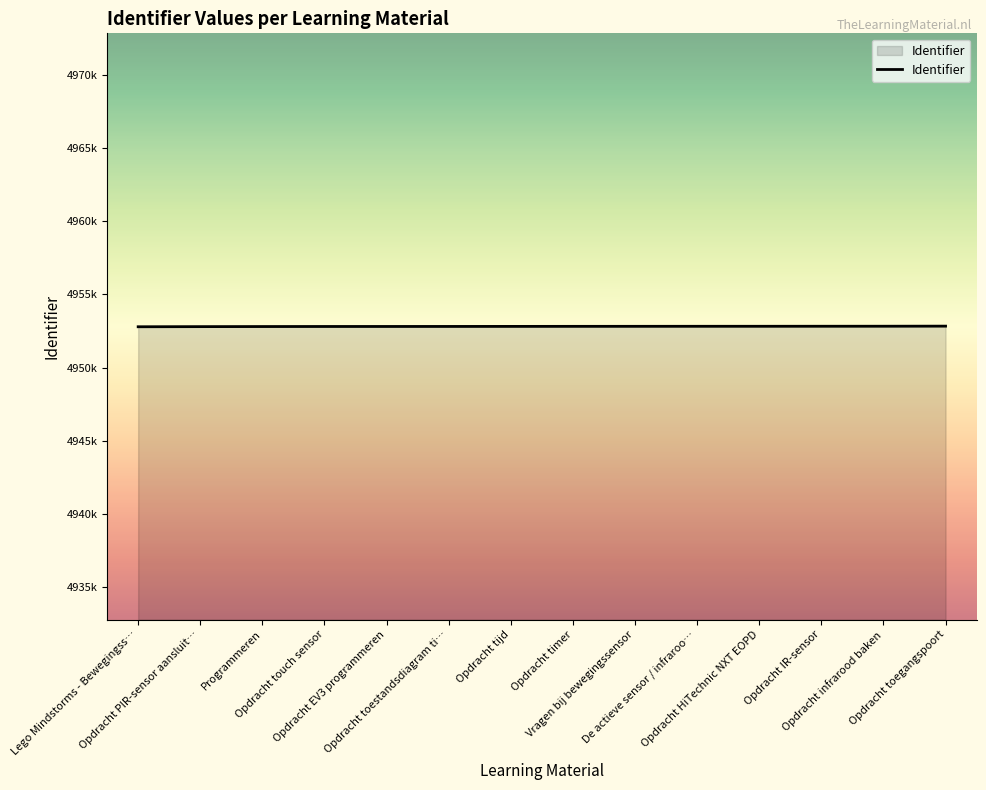

Is this an area chart (filled region under the line)?

Yes